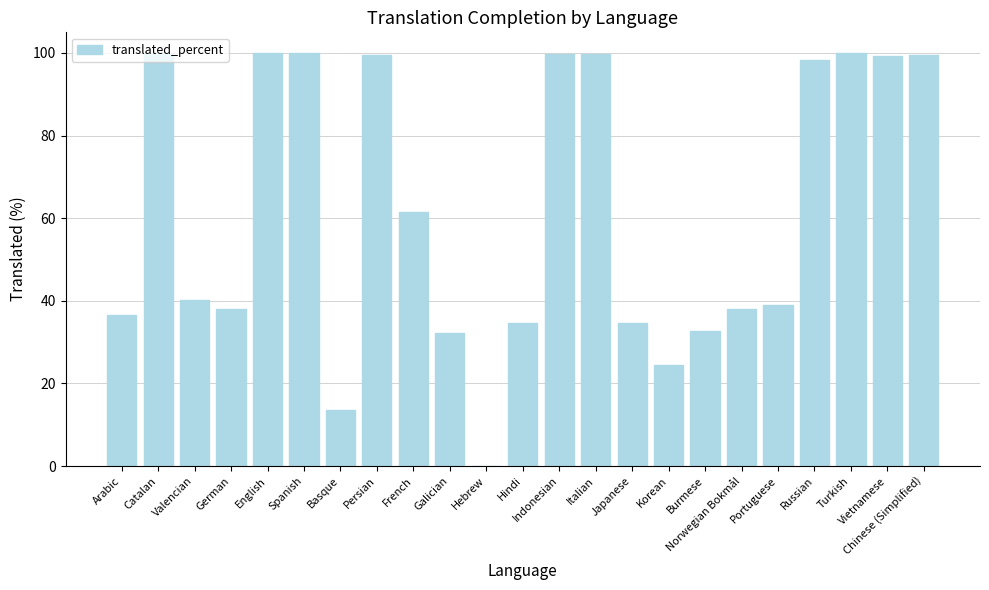

The value at Spanish is 100.0. True or false?

True